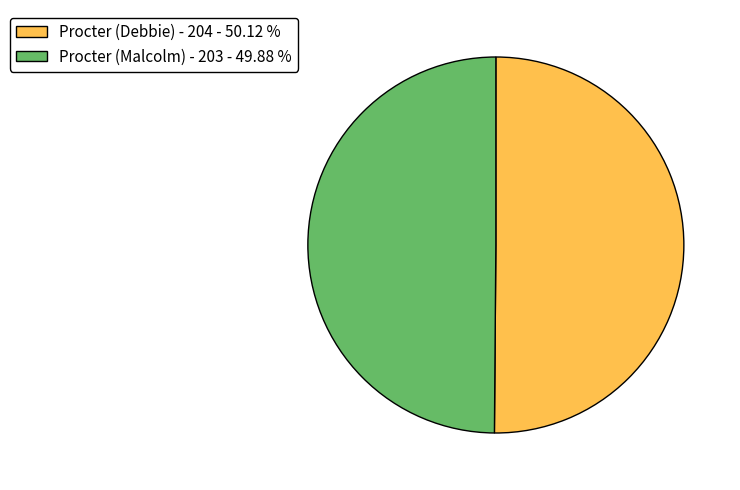

Combined, do Procter (Malcolm) - 203 and Procter (Debbie) - 204 account for over 50%?

Yes